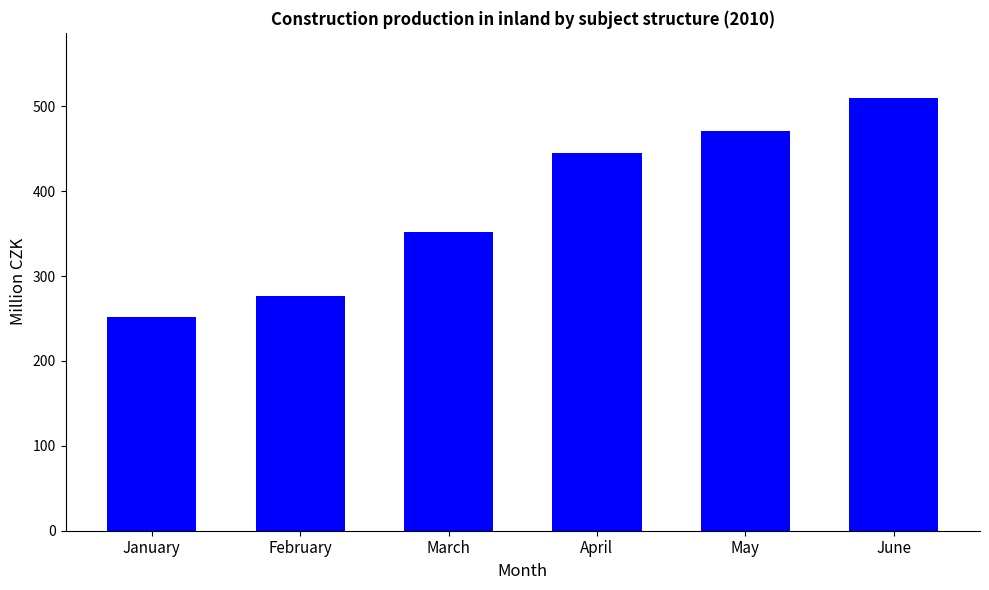

What is the ratio of the value at March to the value at April?

0.8